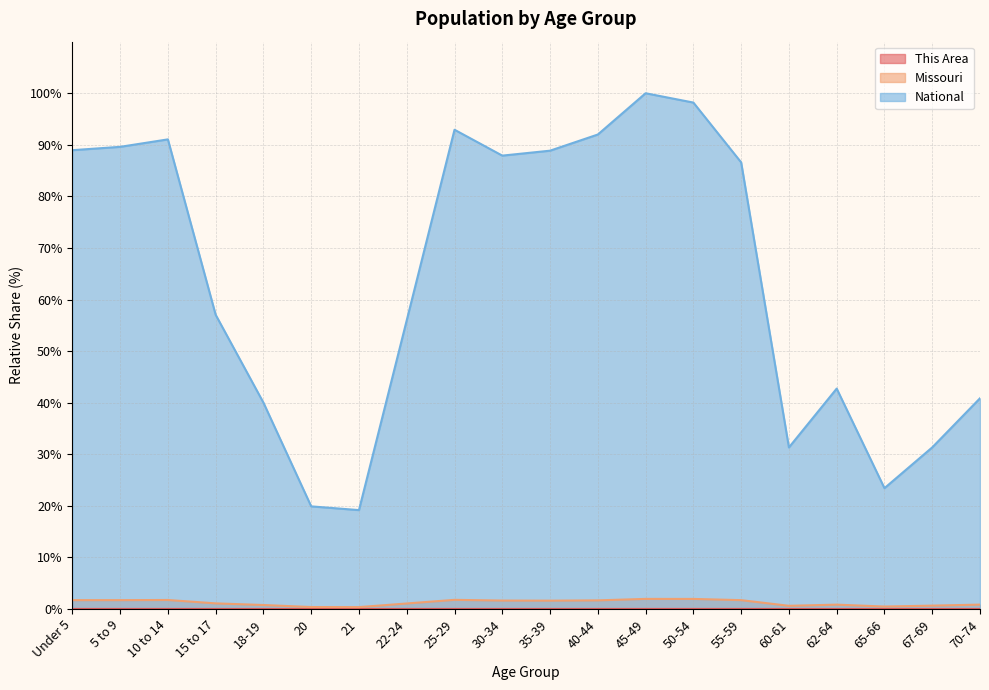

What is the label of the 11th point from the left?

35-39